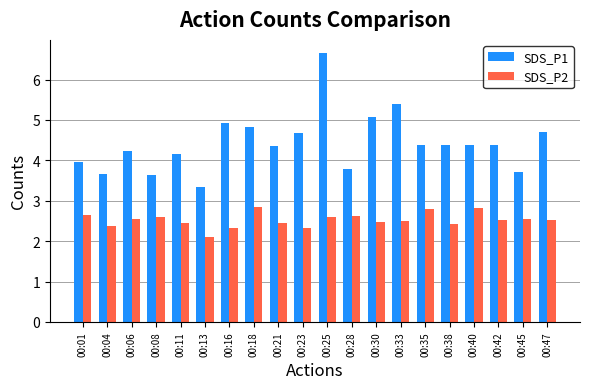

True or false: SDS_P2 has a value of 1.3 at 00:40.

False